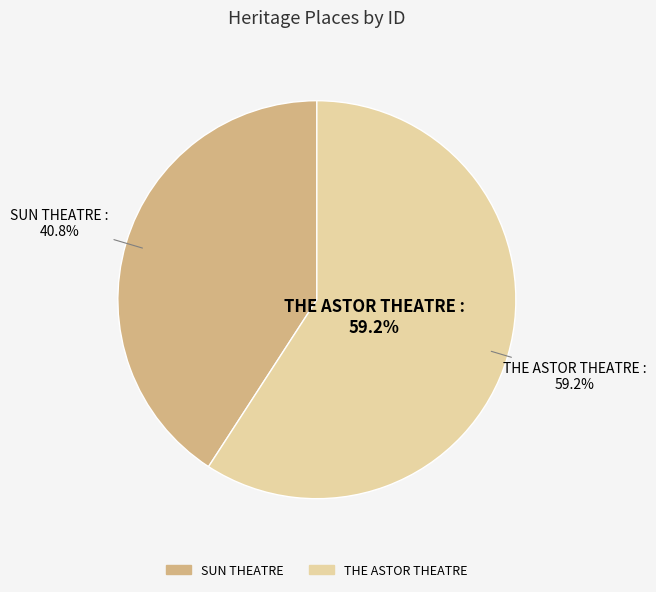

To the nearest percent, what is the difference between the largest and smallest slice percentages?

18%